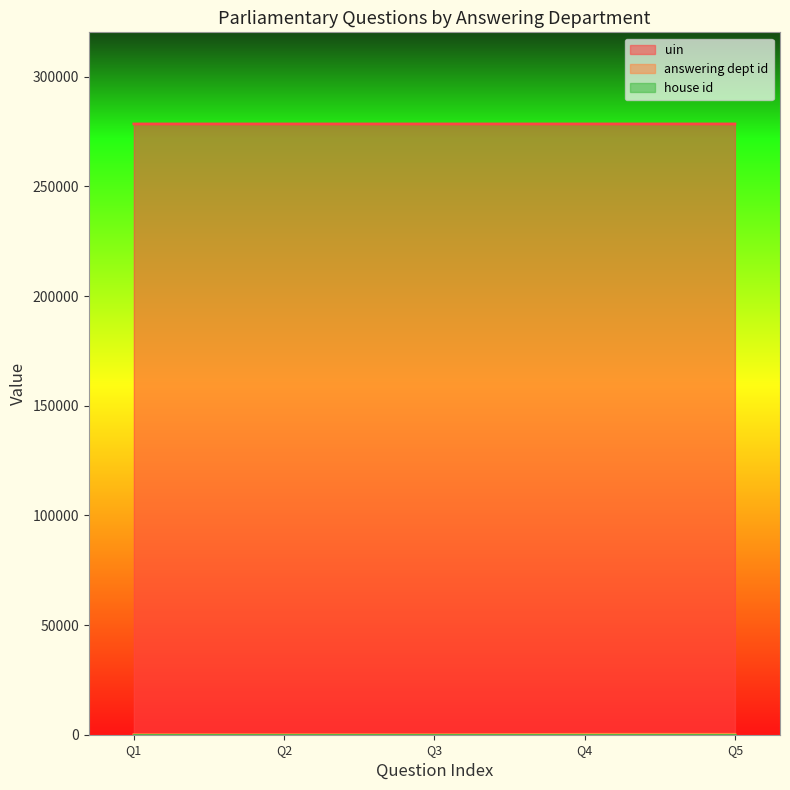

How many distinct data groups are displayed?

3